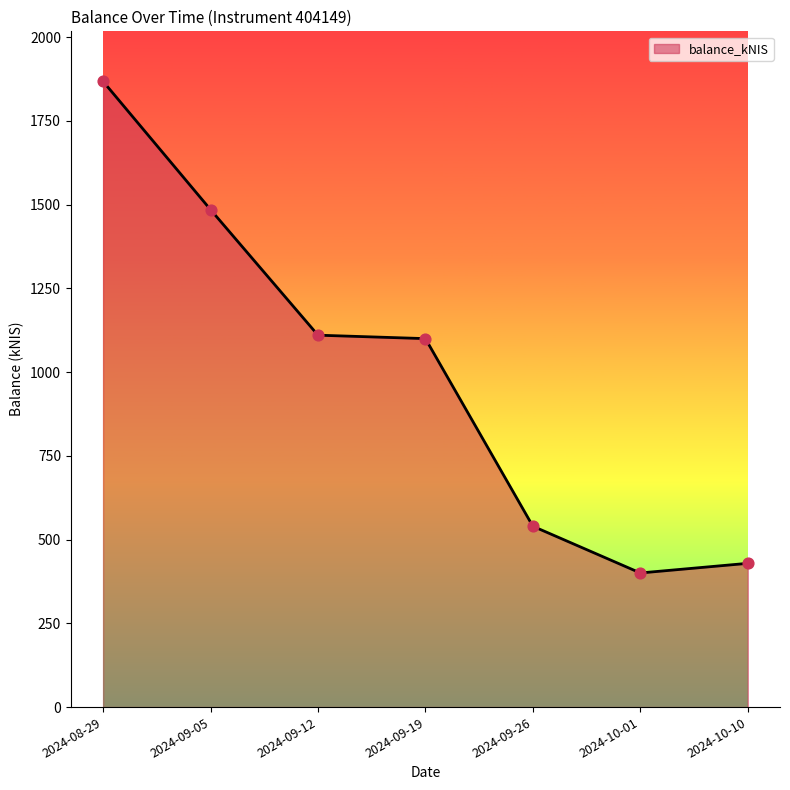

Approximately how many times larger is the value at 2024-09-26 compared to 2024-10-01?

1.3